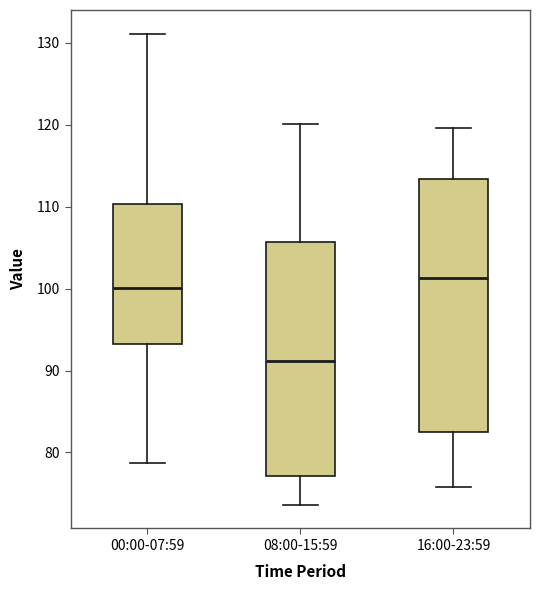

Which box's median line is the lowest?

08:00-15:59